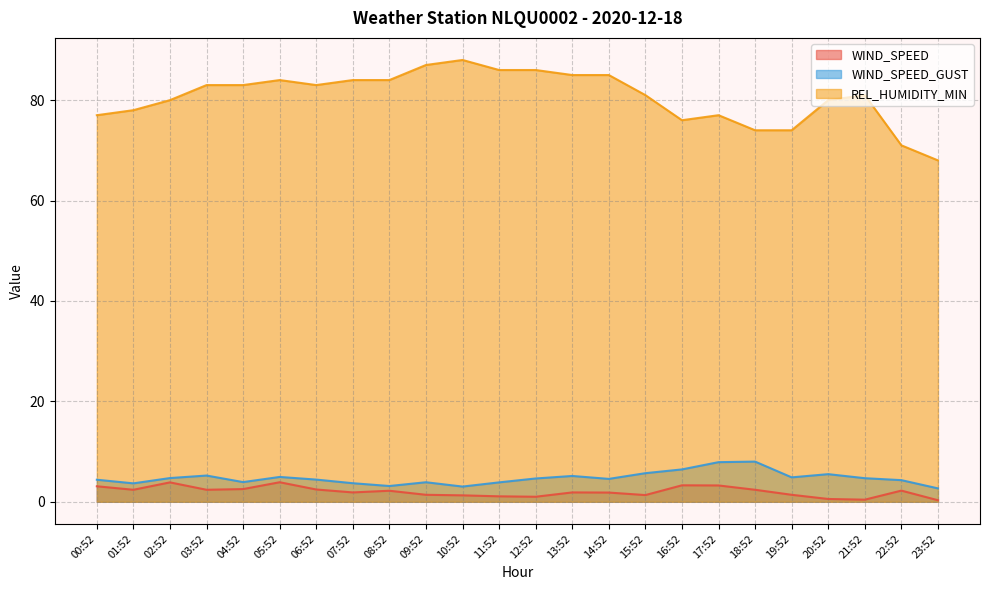

At which label does WIND_SPEED reach its minimum?

23:52